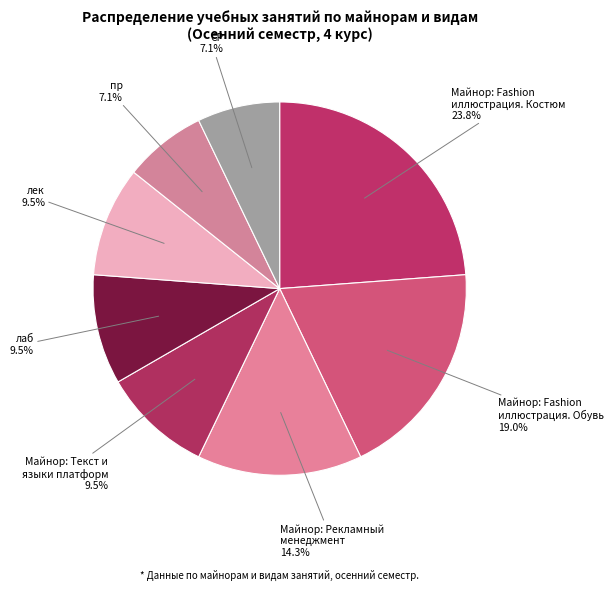

Which category has the biggest portion of the pie?

Майнор: Fashion иллюстрация. Костюм